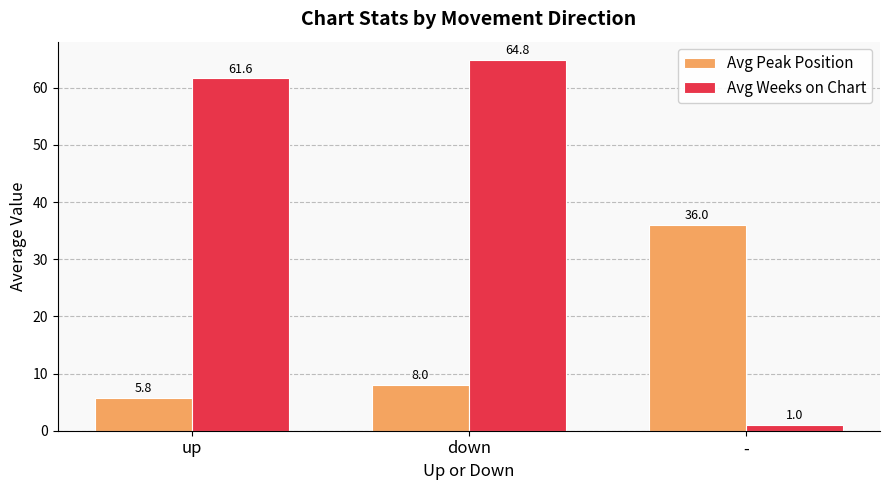

How many bars are there in each group?

2